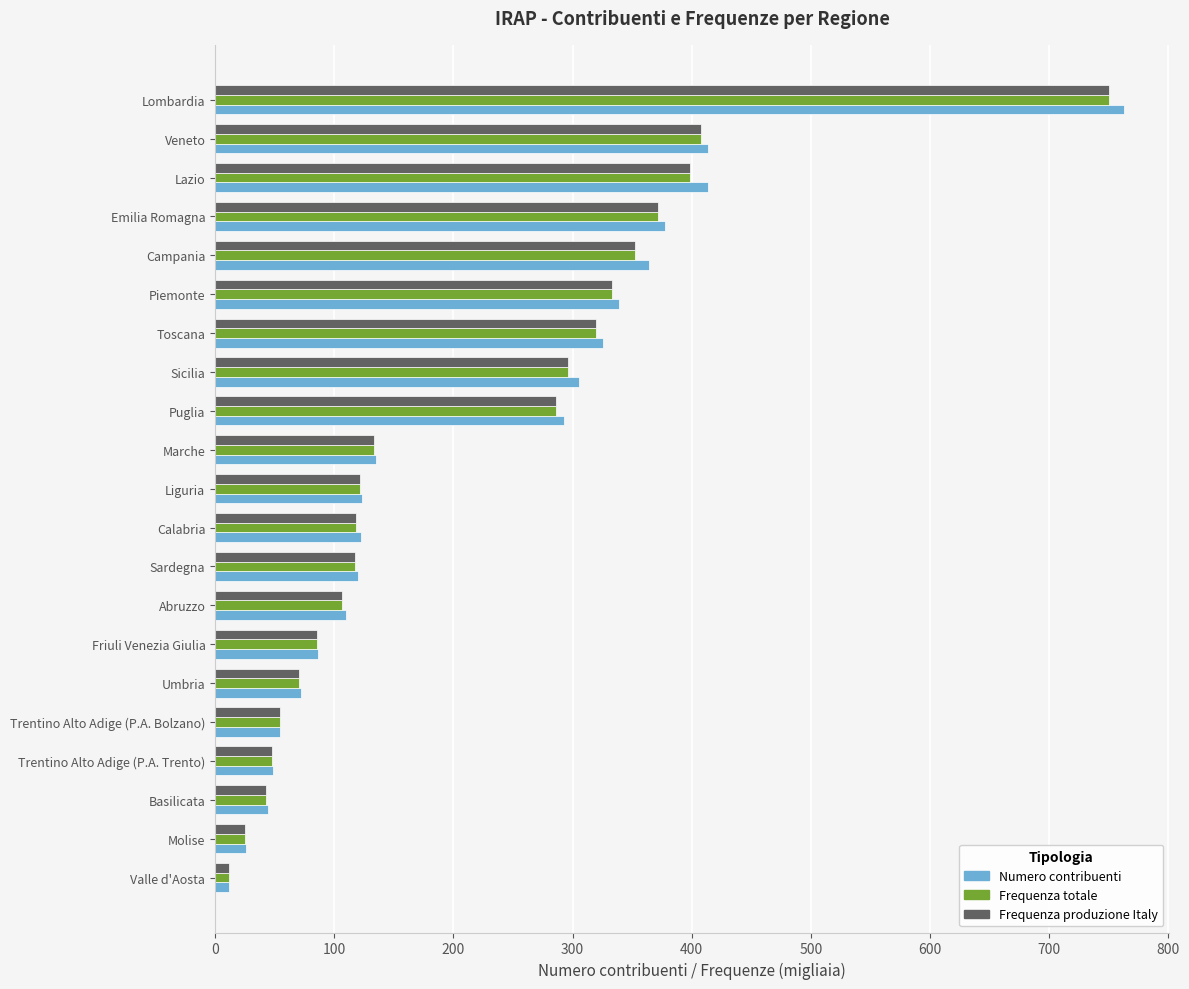

Which category has the highest value in the Numero contribuenti series?

Lombardia